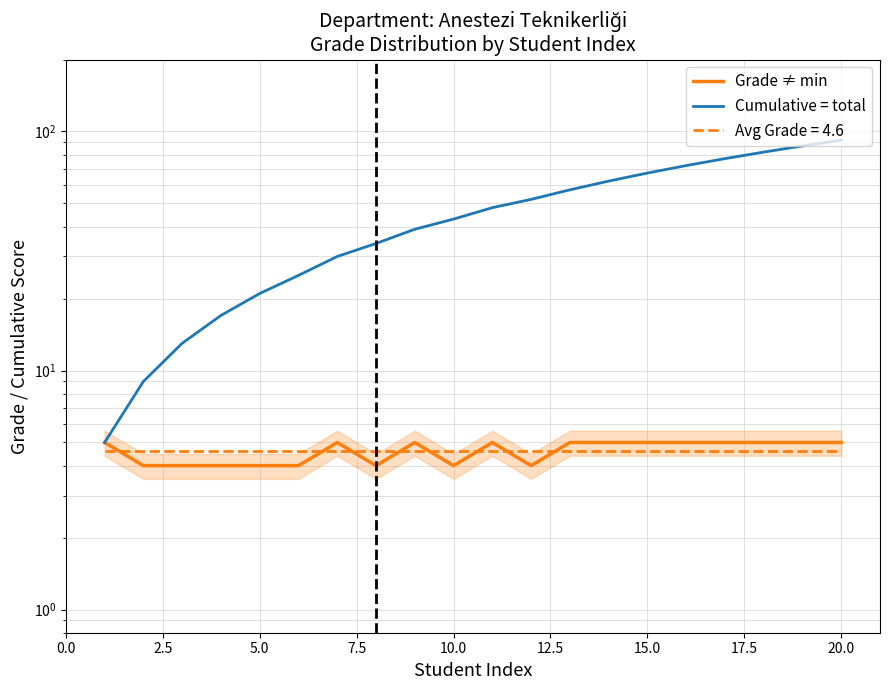

List the series in order of their peak value, lowest first.

Grade ≠ min, Cumulative = total